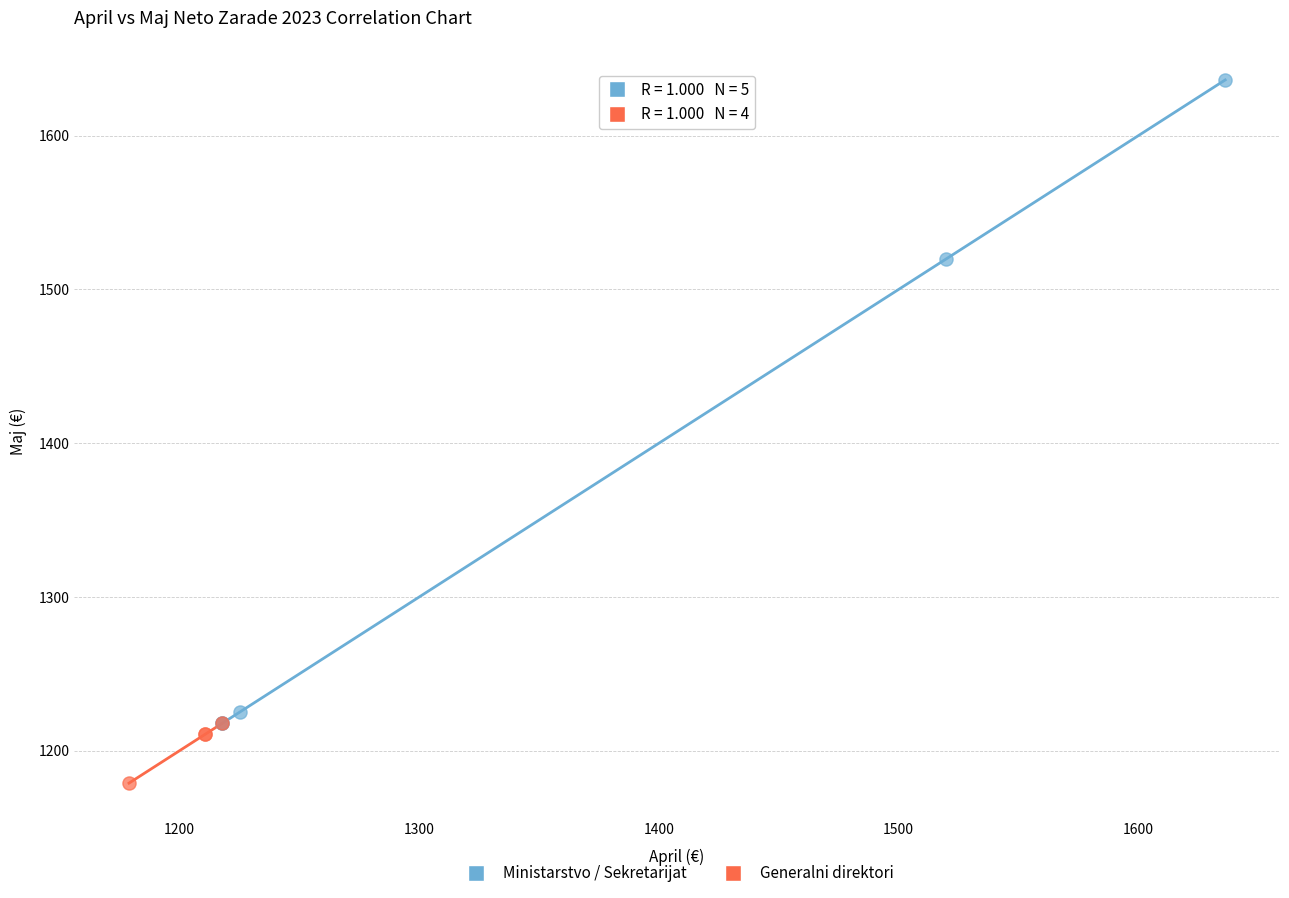

Which series reaches the maximum Y coordinate?

Ministarstvo / Sekretarijat